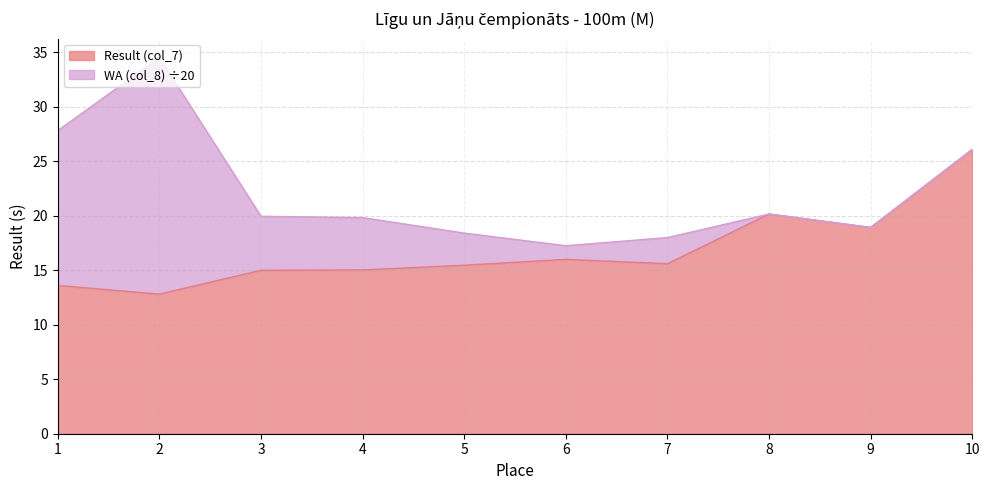

Reading left to right, extract all data points from this chart.

1=13.6	2=12.8	3=15.0	4=15.0	5=15.4	6=16.0	7=15.6	8=20.1	9=18.9	10=26.1